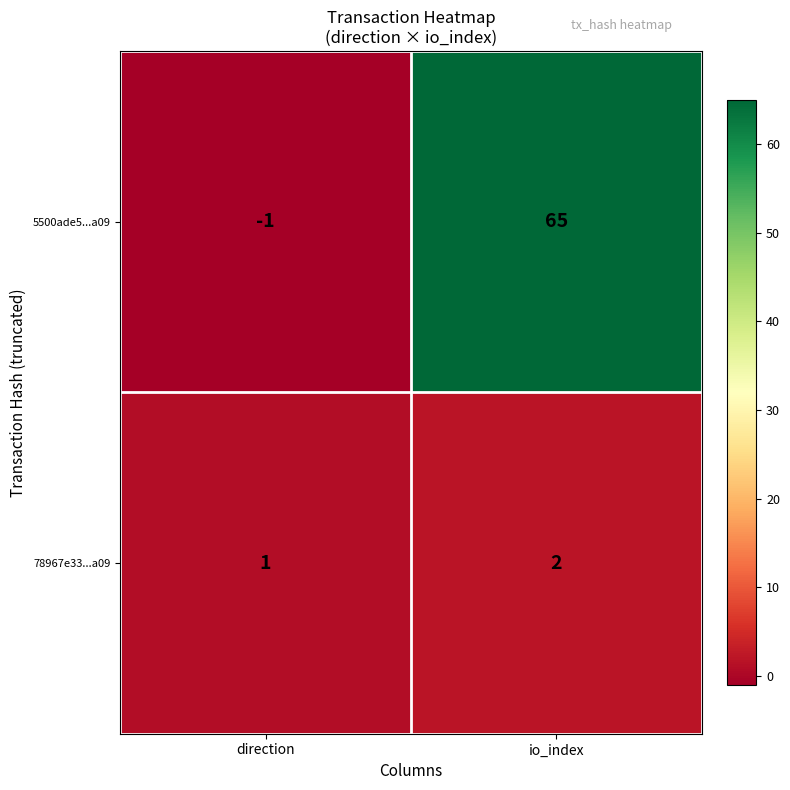

What is the spread (max minus min) of values at io_index?

63